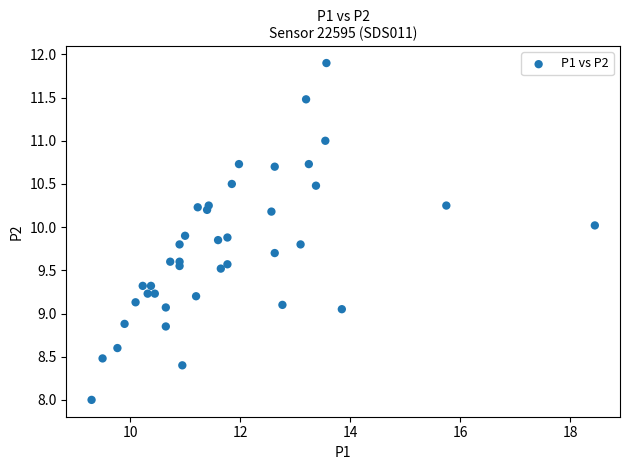

What is the range of Y values (max minus min)?

3.9